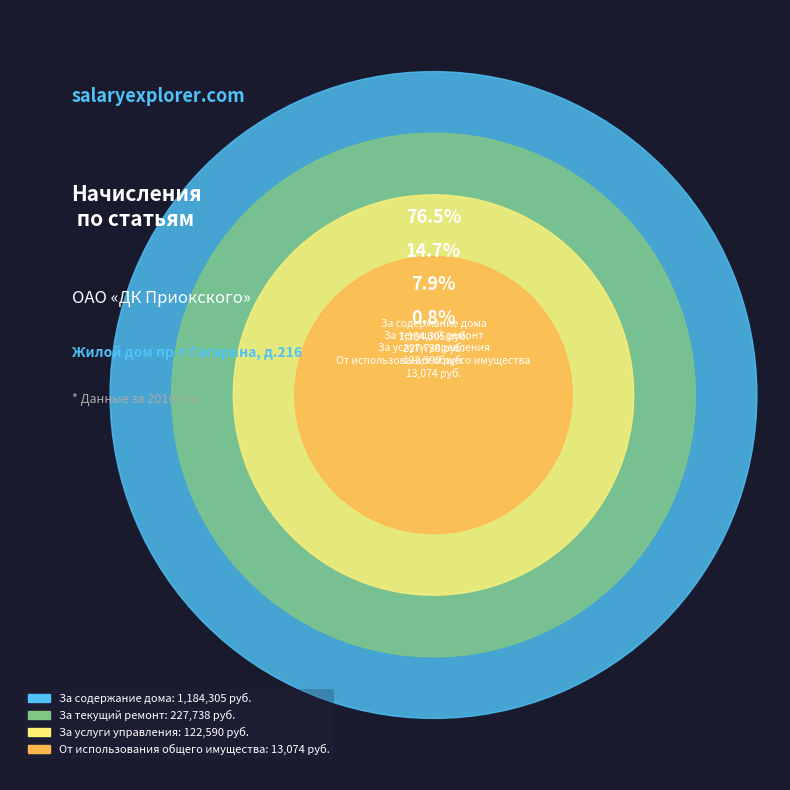

To the nearest percent, what percentage of the pie is За текущий ремонт?

15%